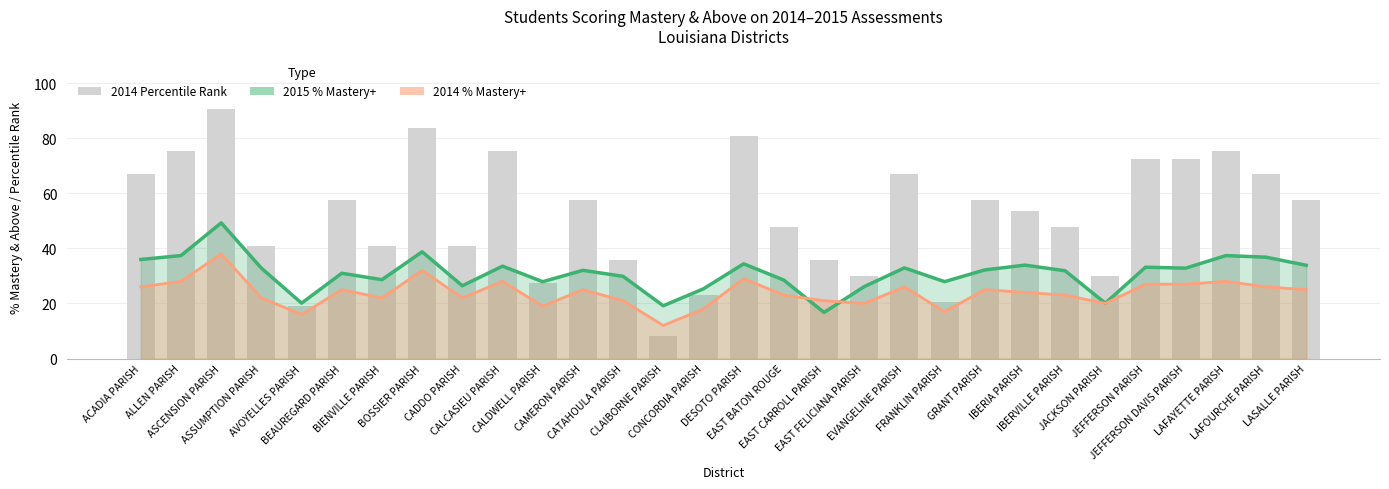

What is the average value of the 2015 % Mastery+ series?

30.9